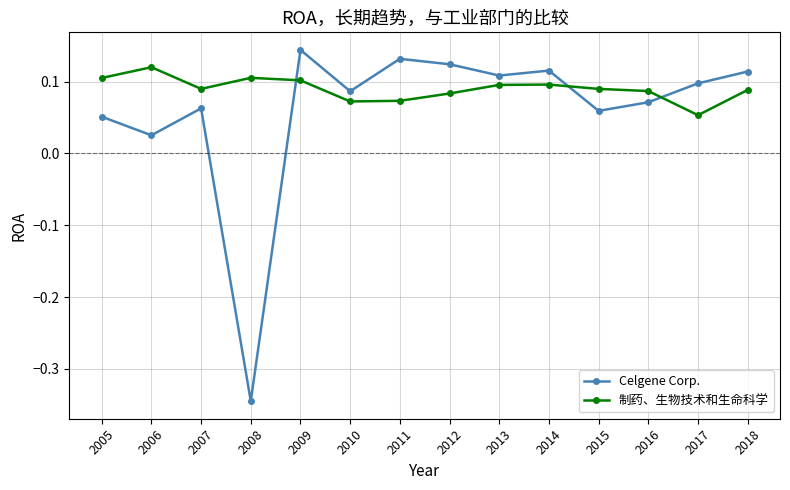

How many positive values does the Celgene Corp. series have?

13